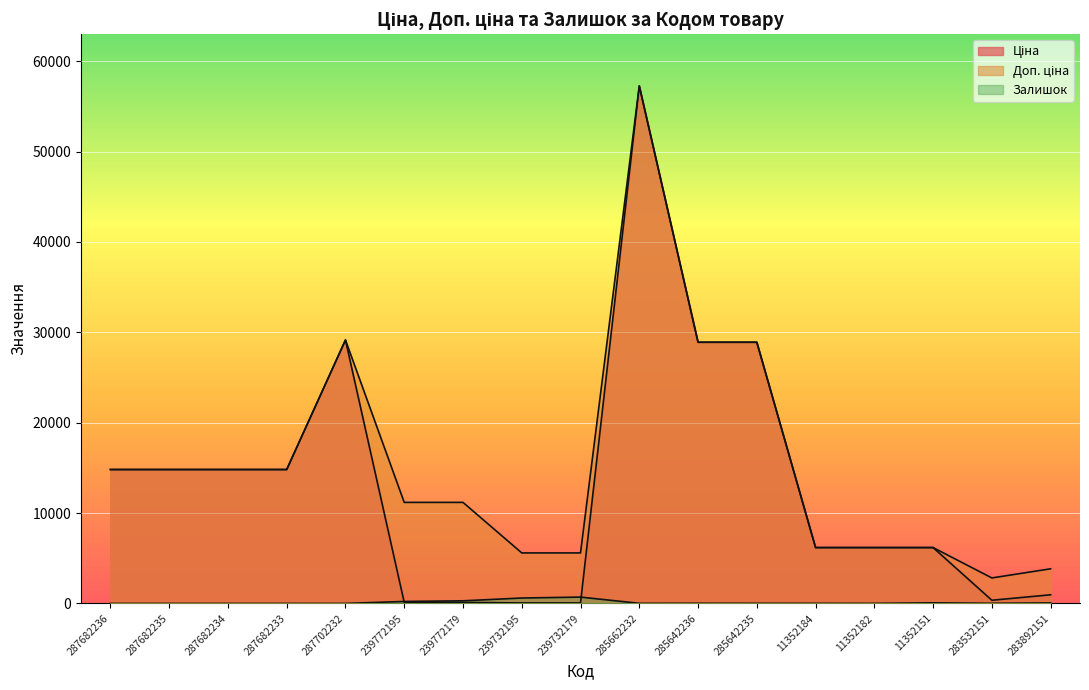

Between 11352182 and 285642235, which is larger?

285642235